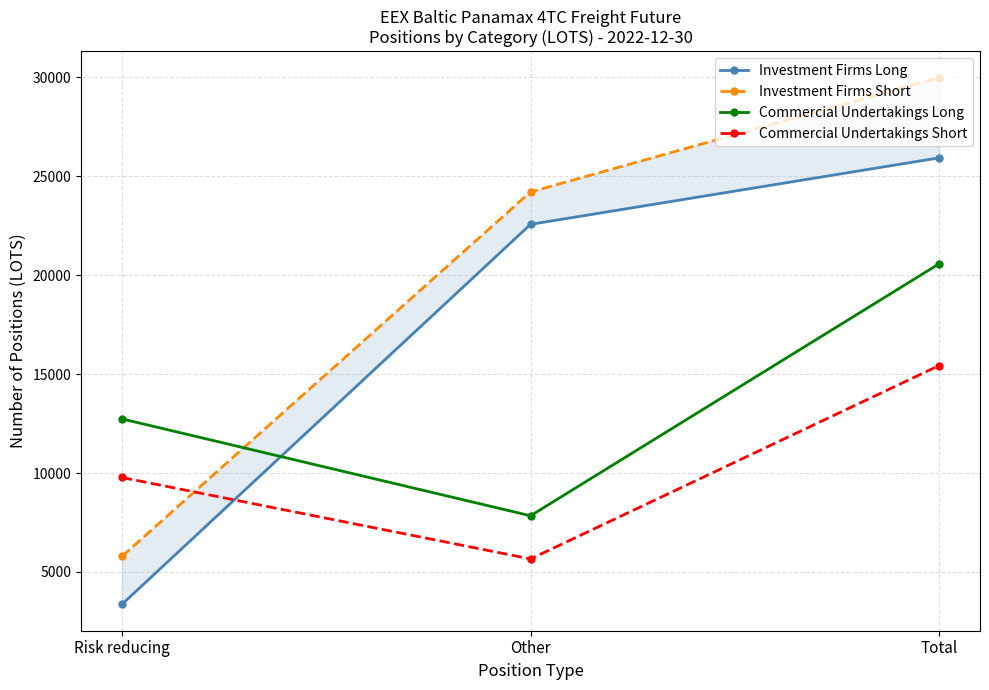

Which series has the largest total across all categories?

Investment Firms Short